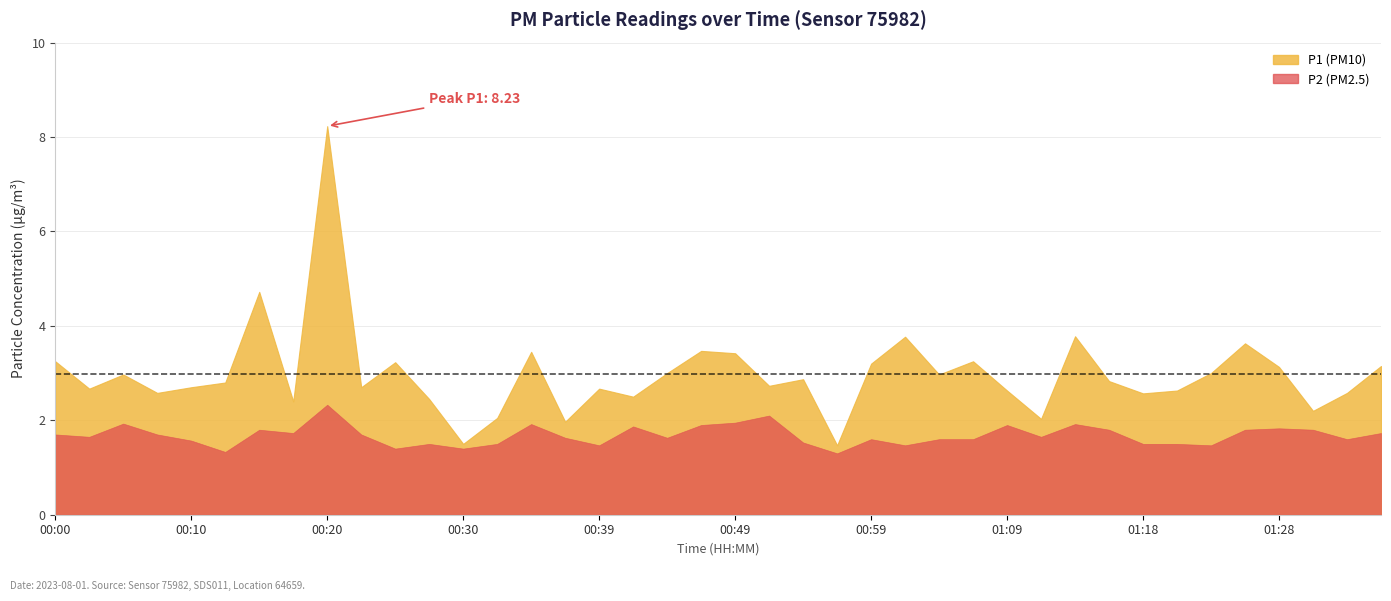

True or false: P2 and P1 cross at least once.

False